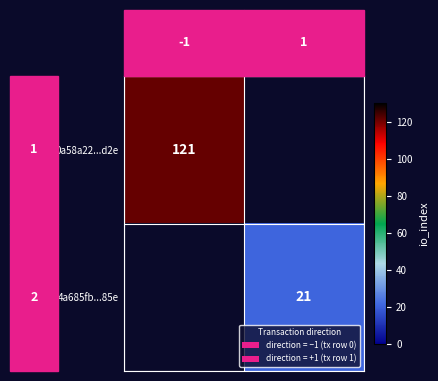

Is it true that 4a685fb...85e equals 21 at 1?

True